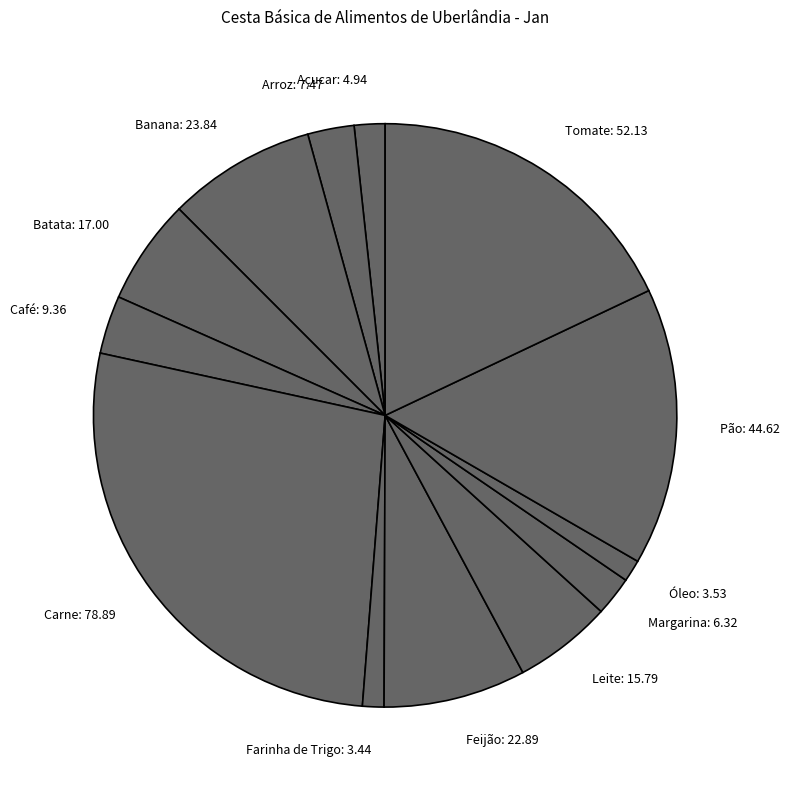

How many segments does this pie chart have?

13